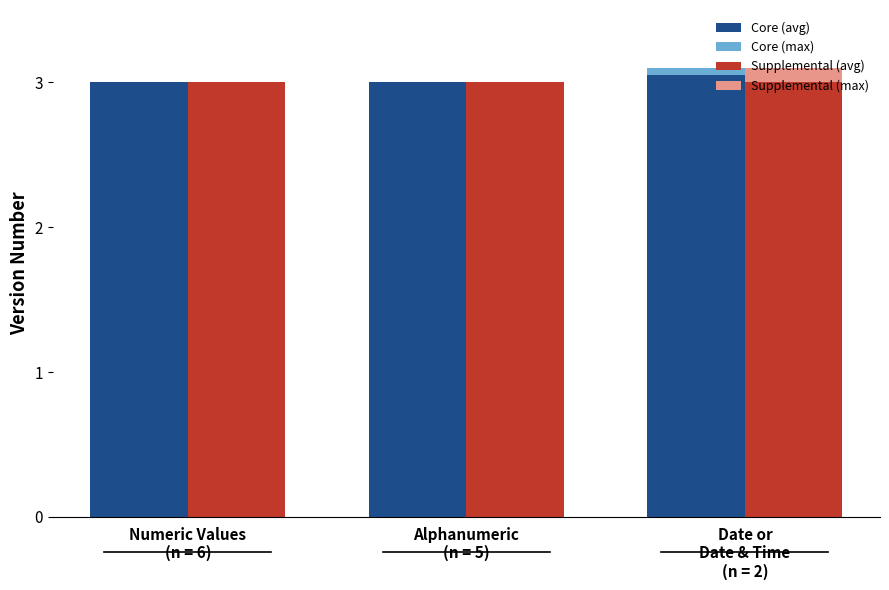

What are all the series names shown in the legend?

Core (avg), Core (max), Supplemental (avg), Supplemental (max)